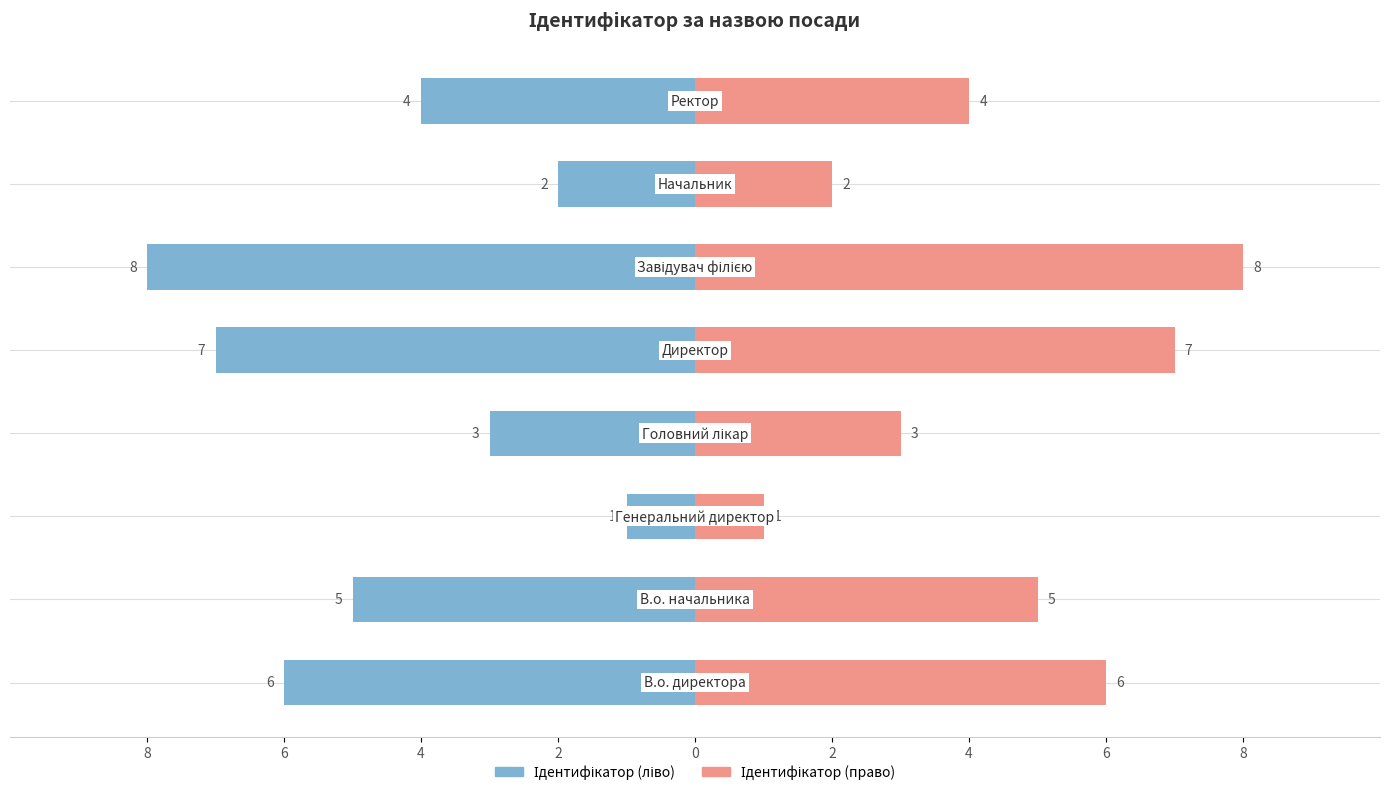

What is the maximum value shown in the chart?

8